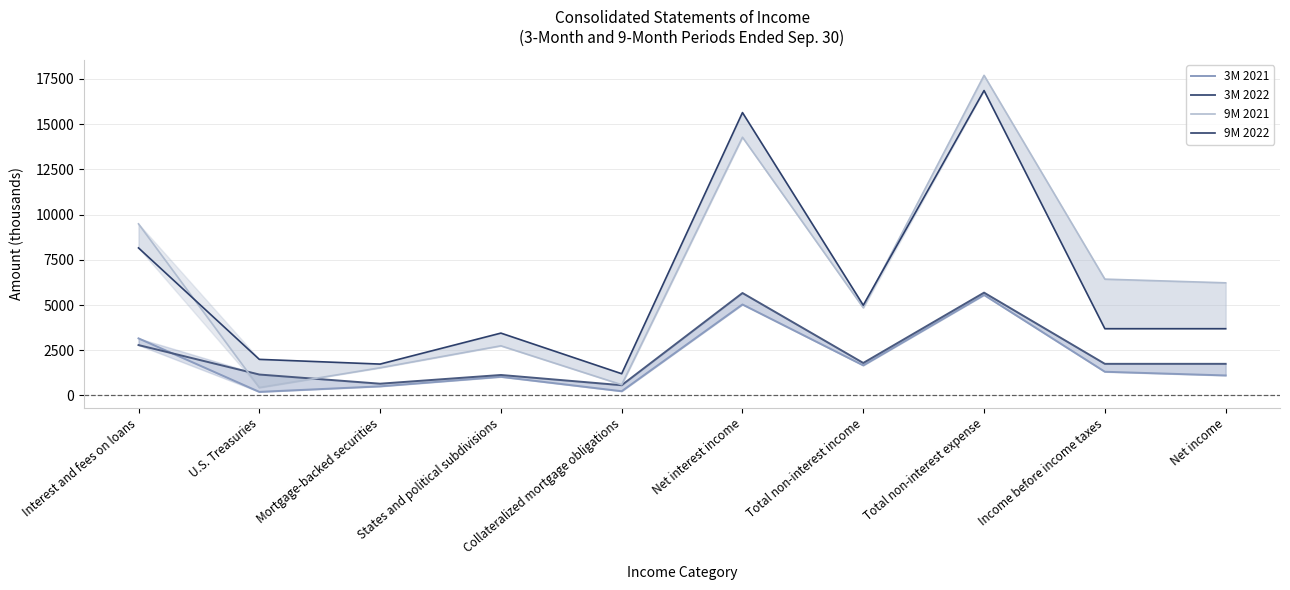

At how many categories does at least one series exceed 4891?

6